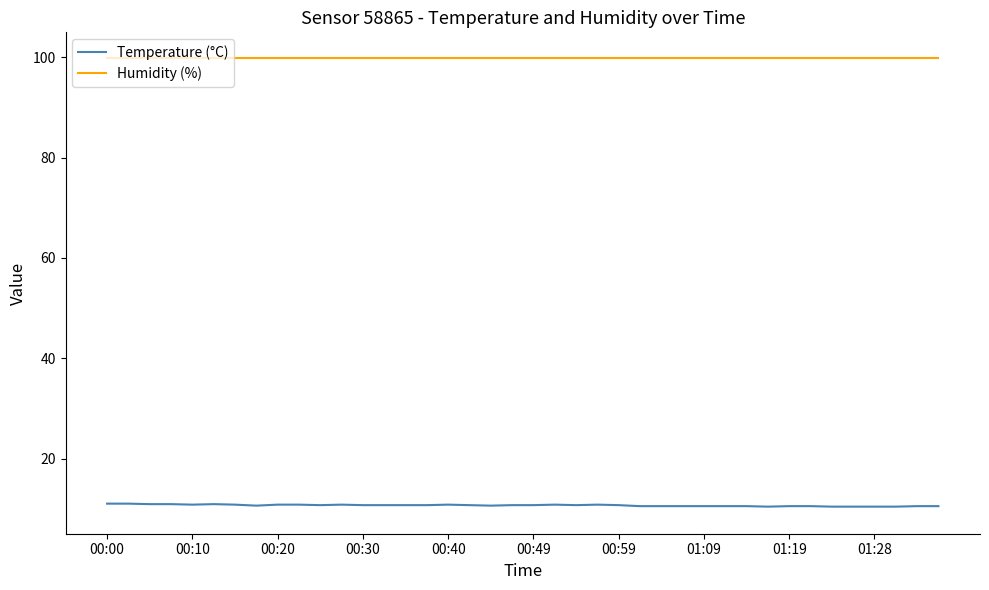

What is the minimum value for Humidity (%)?

99.9